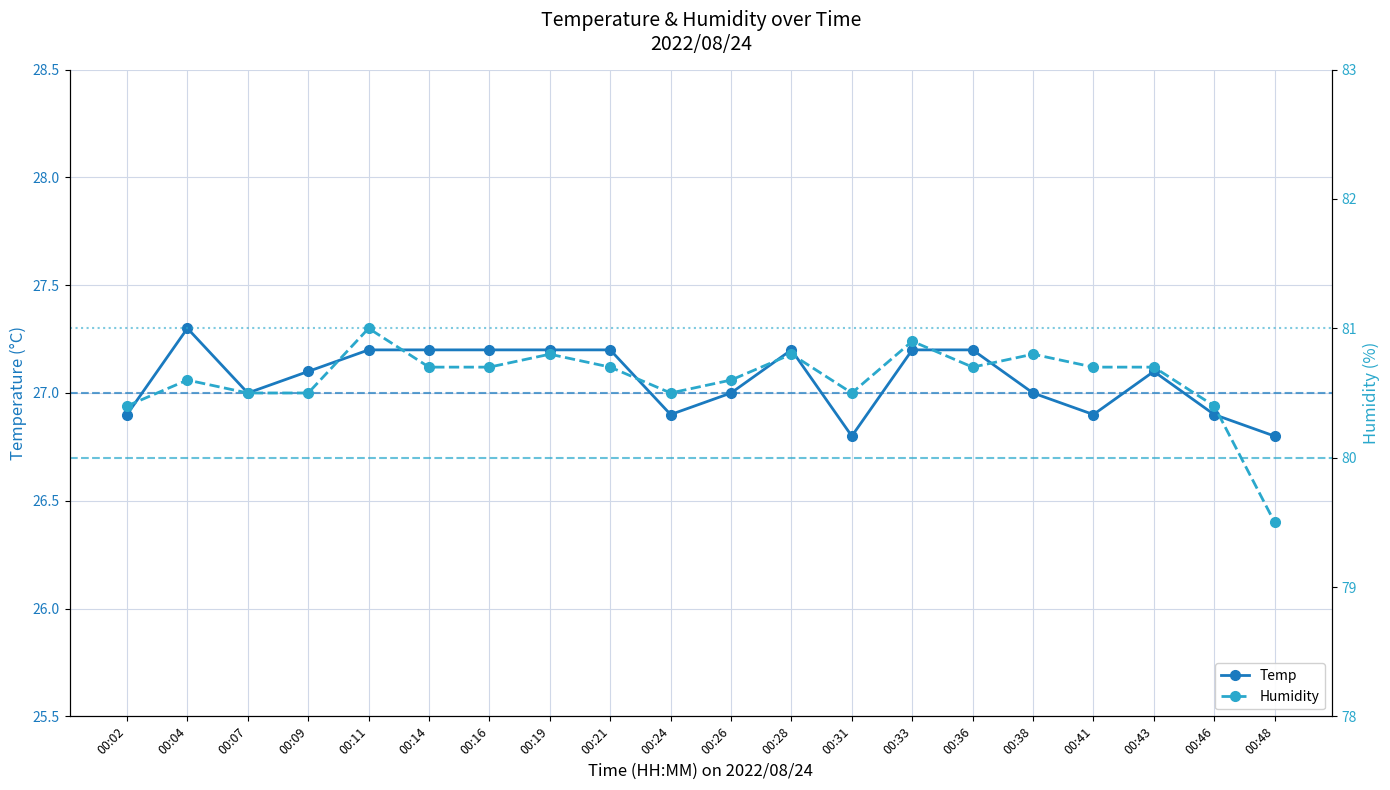

Reading right to left, what are all the values shown in this chart?

Temp: 00:48=26.8	00:46=26.9	00:43=27.1	00:41=26.9	00:38=27.0	00:36=27.2	00:33=27.2	00:31=26.8	00:28=27.2	00:26=27.0	00:24=26.9	00:21=27.2	00:19=27.2	00:16=27.2	00:14=27.2	00:11=27.2	00:09=27.1	00:07=27.0	00:04=27.3	00:02=26.9
Humidity: 00:48=79.5	00:46=80.4	00:43=80.7	00:41=80.7	00:38=80.8	00:36=80.7	00:33=80.9	00:31=80.5	00:28=80.8	00:26=80.6	00:24=80.5	00:21=80.7	00:19=80.8	00:16=80.7	00:14=80.7	00:11=81.0	00:09=80.5	00:07=80.5	00:04=80.6	00:02=80.4